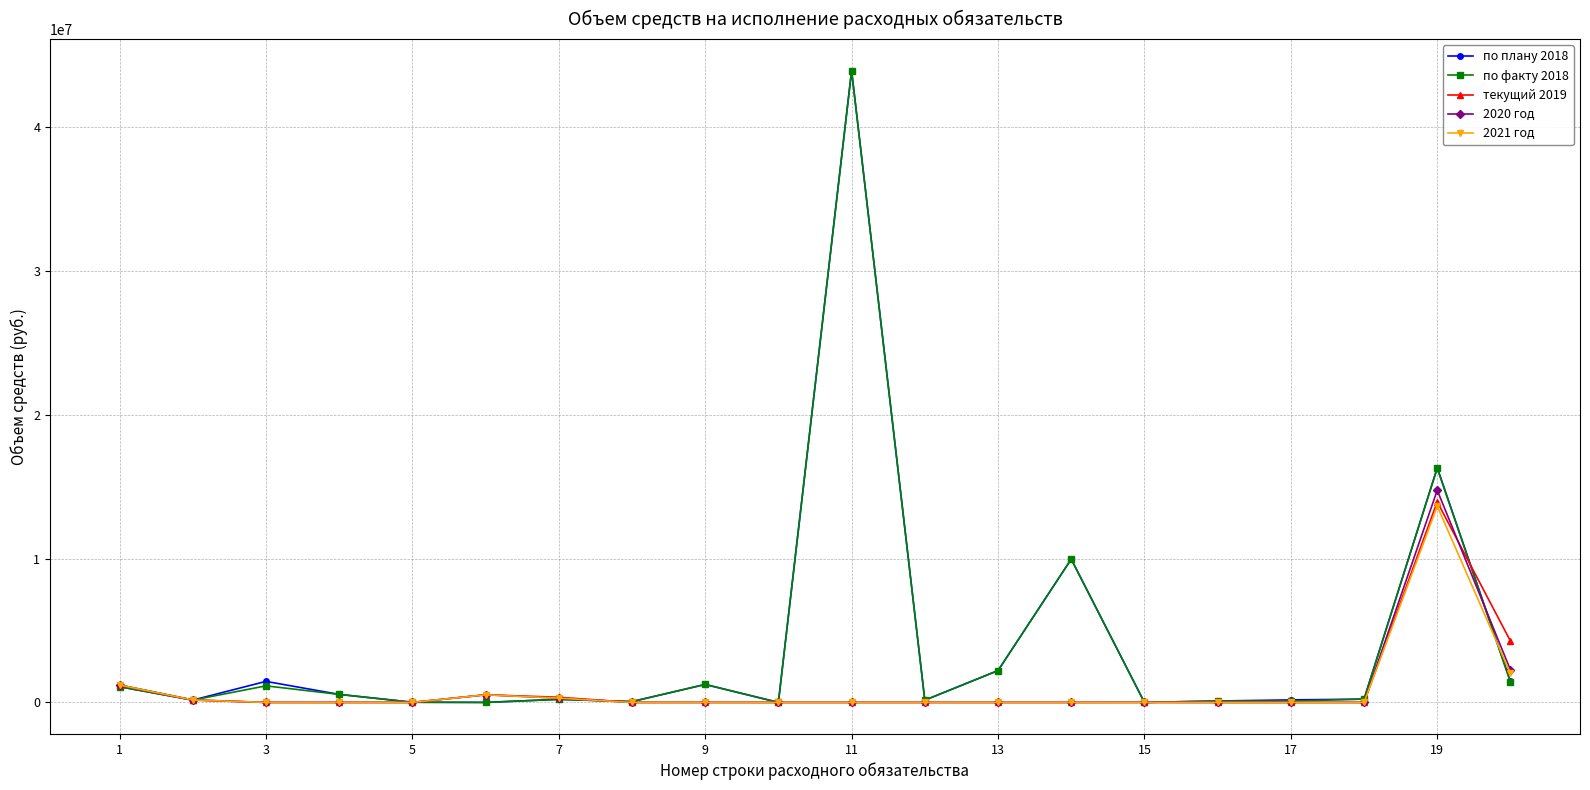

What is the highest value of the 2020 год series?

14755874.0